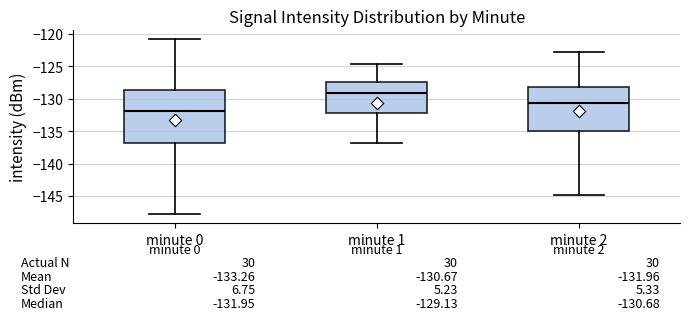

Comparing the boxes themselves (not the whiskers), which one is the tallest?

minute 0